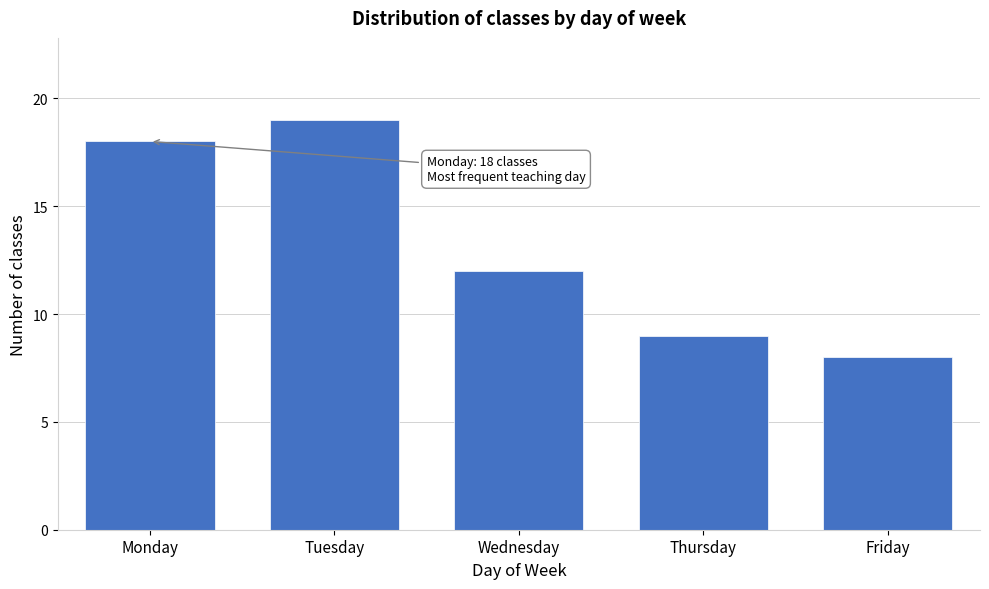

Reading left to right, extract all data points from this chart.

18	19	12	9	8